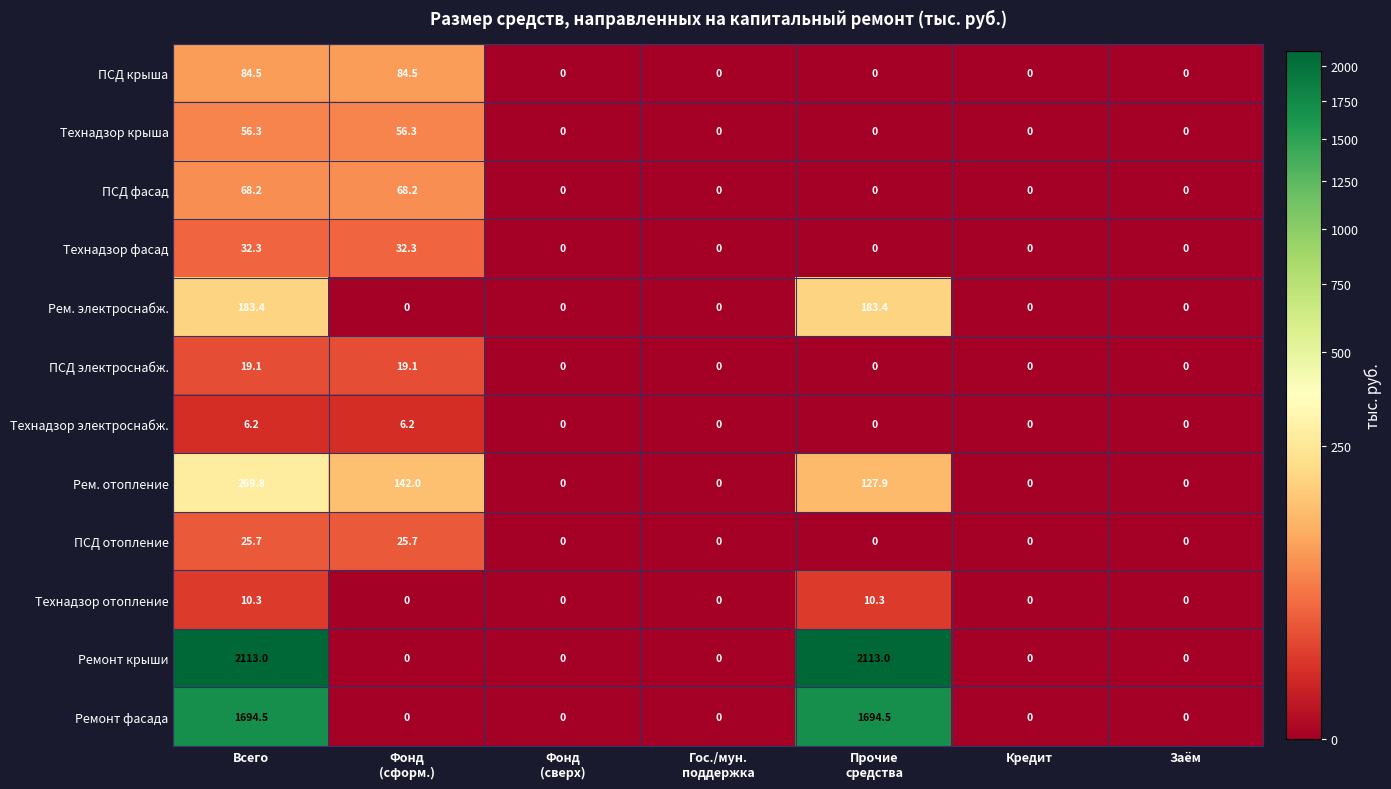

What is the average value of the Технадзор отопление series?

2.9